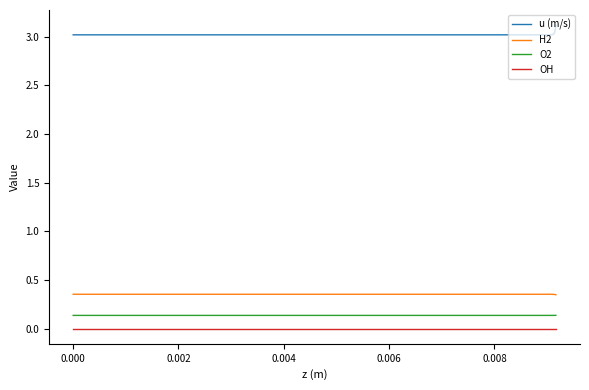

Which series has the largest total across all categories?

u (m/s)